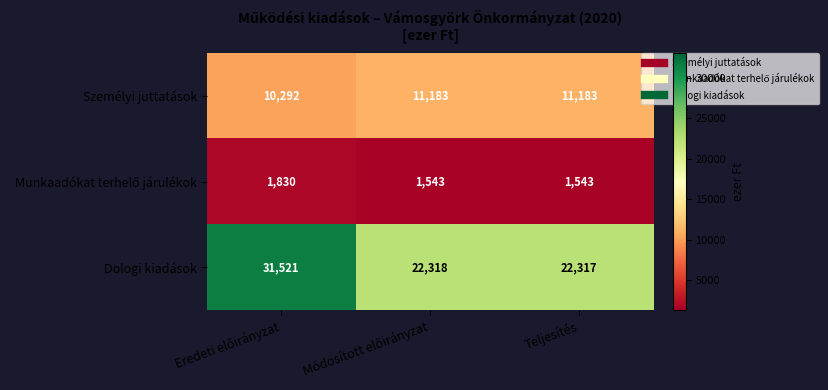

What is the difference between the maximum and minimum values in the Dologi kiadások series?

9204